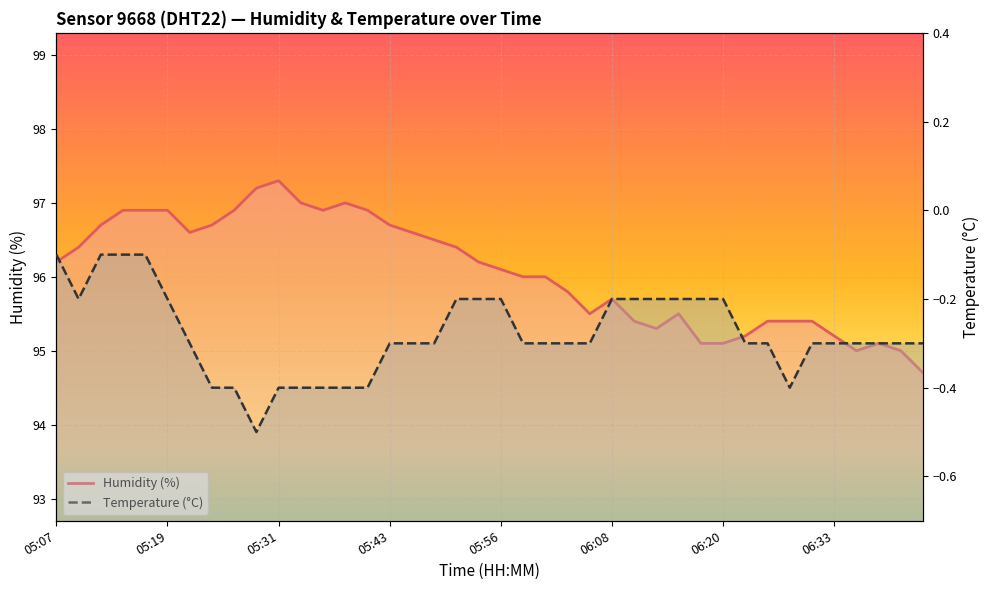

What is the difference between the second highest and second lowest values in the temperature series?

0.3